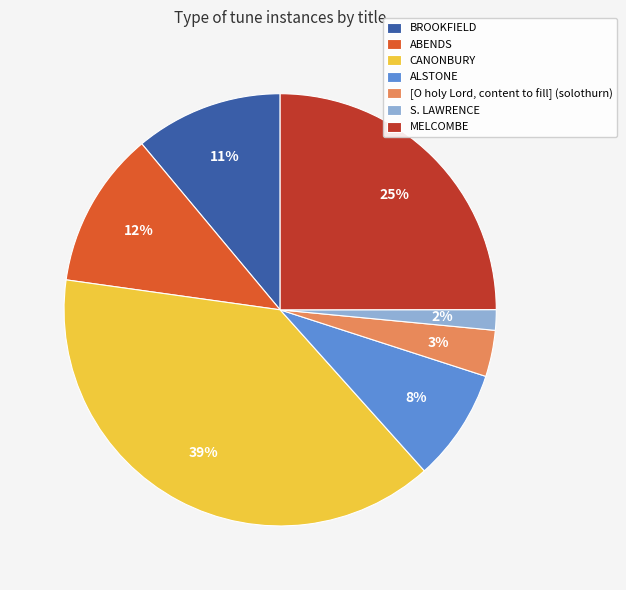

Does CANONBURY account for over 50% of the chart?

No